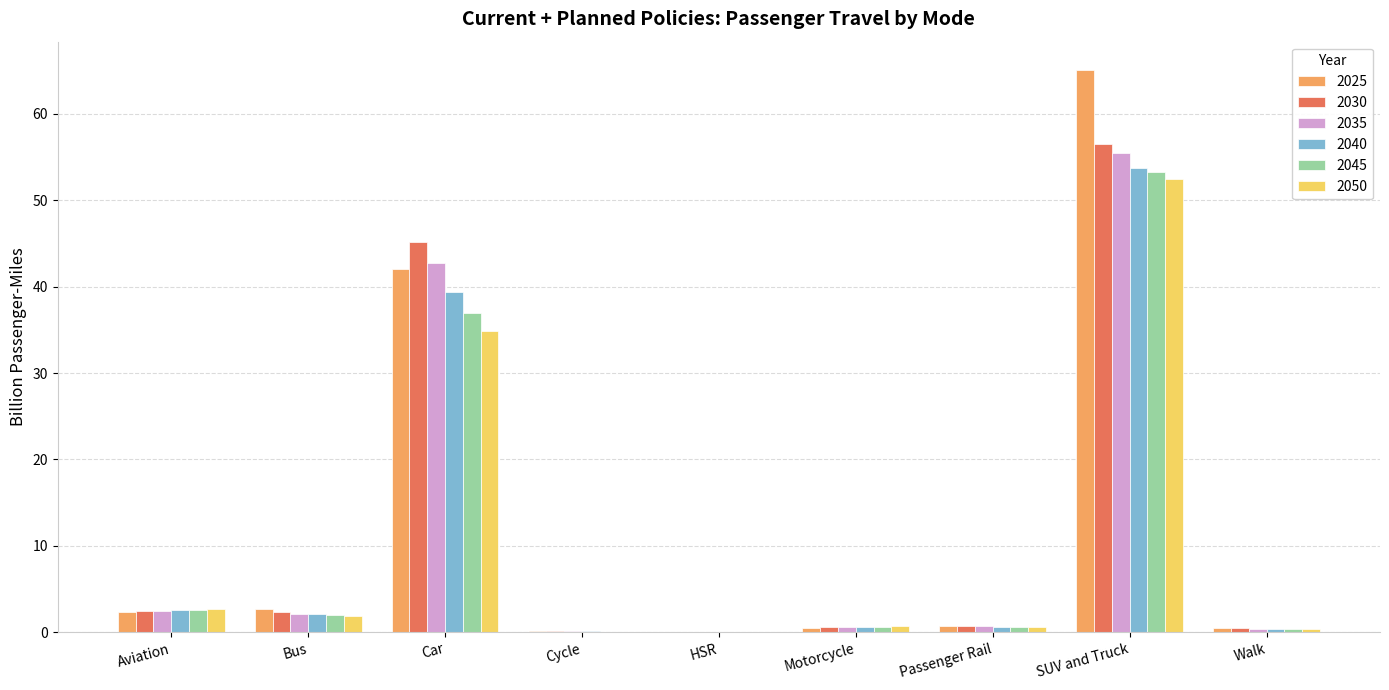

Where is 2025 nearest to the value 32?

Car